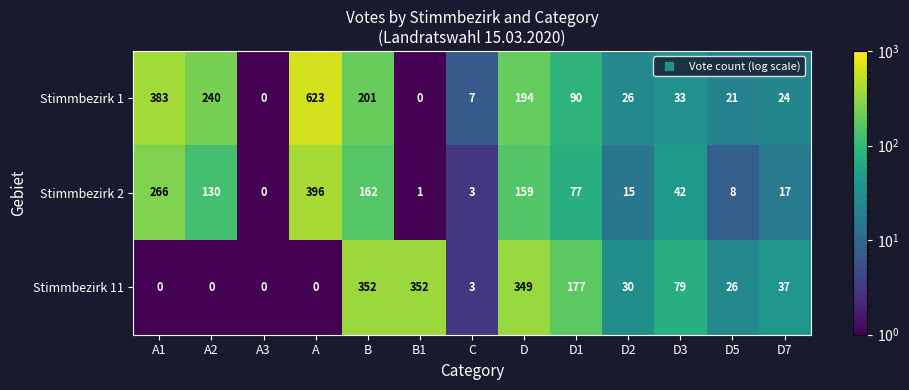

True or false: Stimmbezirk 2 has a value of 130 at A2.

True